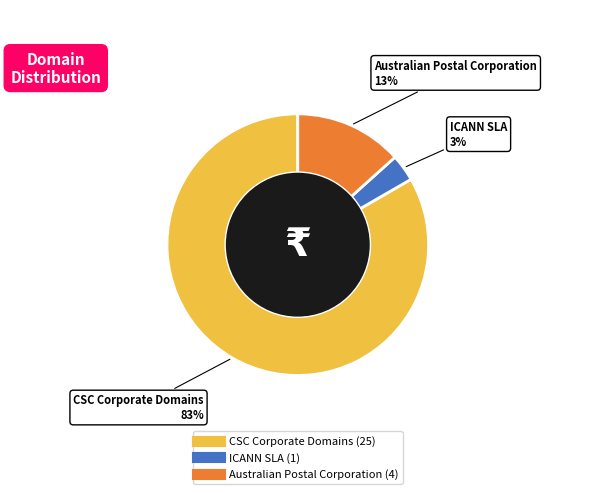

Is the sum of ICANN SLA and CSC Corporate Domains greater than half?

Yes